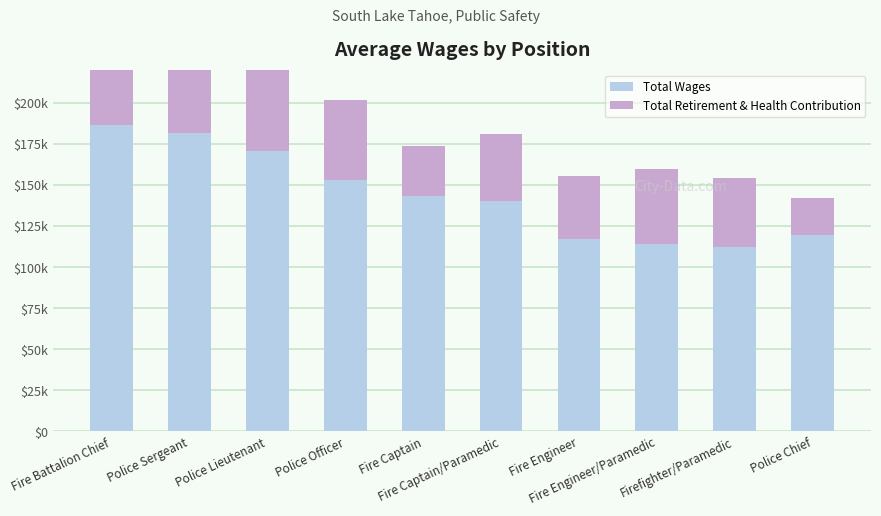

What is the difference between the highest and lowest values at Police Sergeant?

133535.5